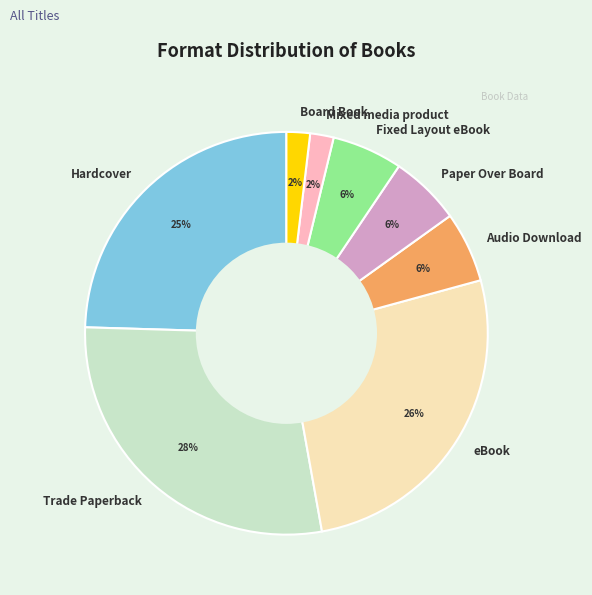

Combined, do Fixed Layout eBook and Mixed media product account for over 50%?

No